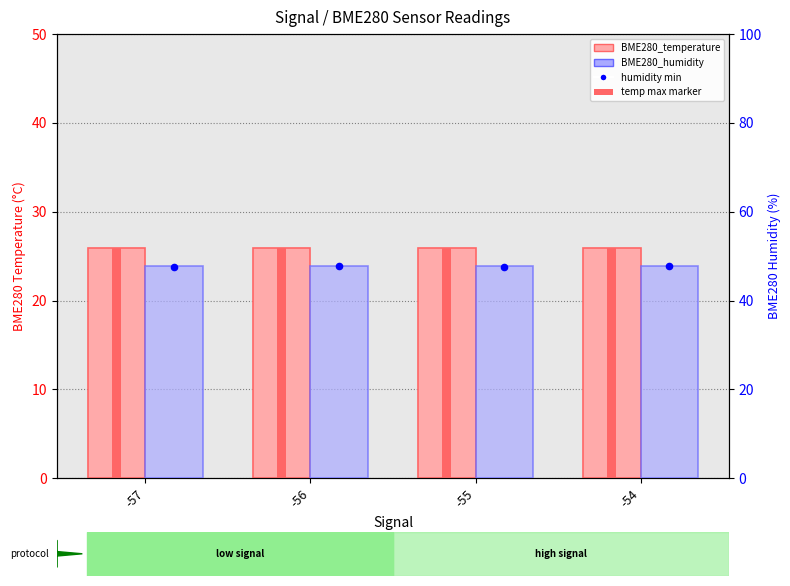

Which series reaches the maximum Y coordinate?

BME280_humidity